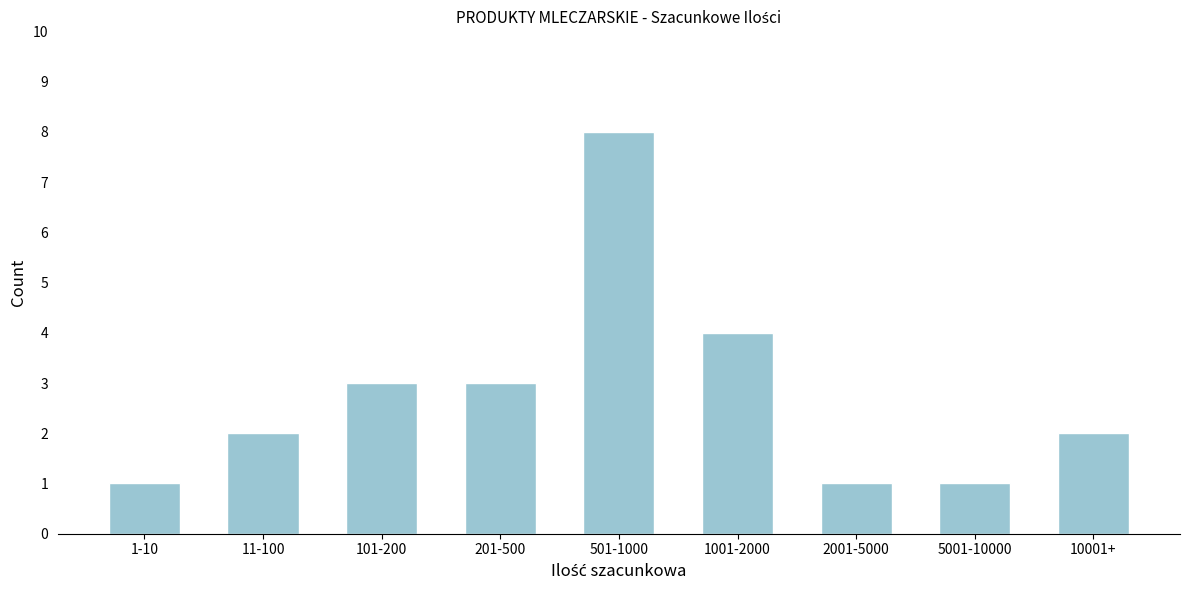

Reading left to right, transcribe all the data shown in this chart.

1	2	3	3	8	4	1	1	2